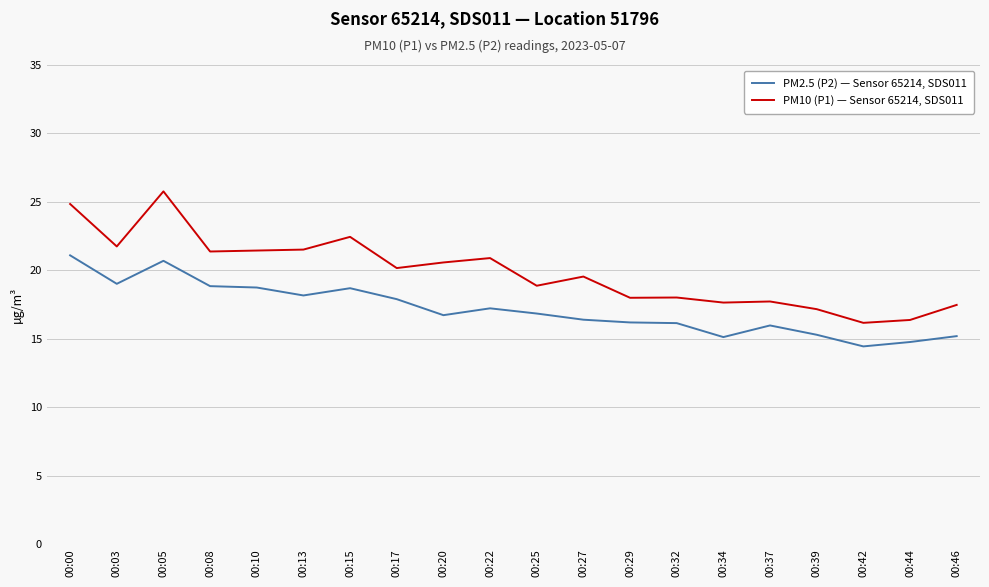

At which category does PM2.5 (P2) — Sensor 65214, SDS011 reach its first local peak?

00:05